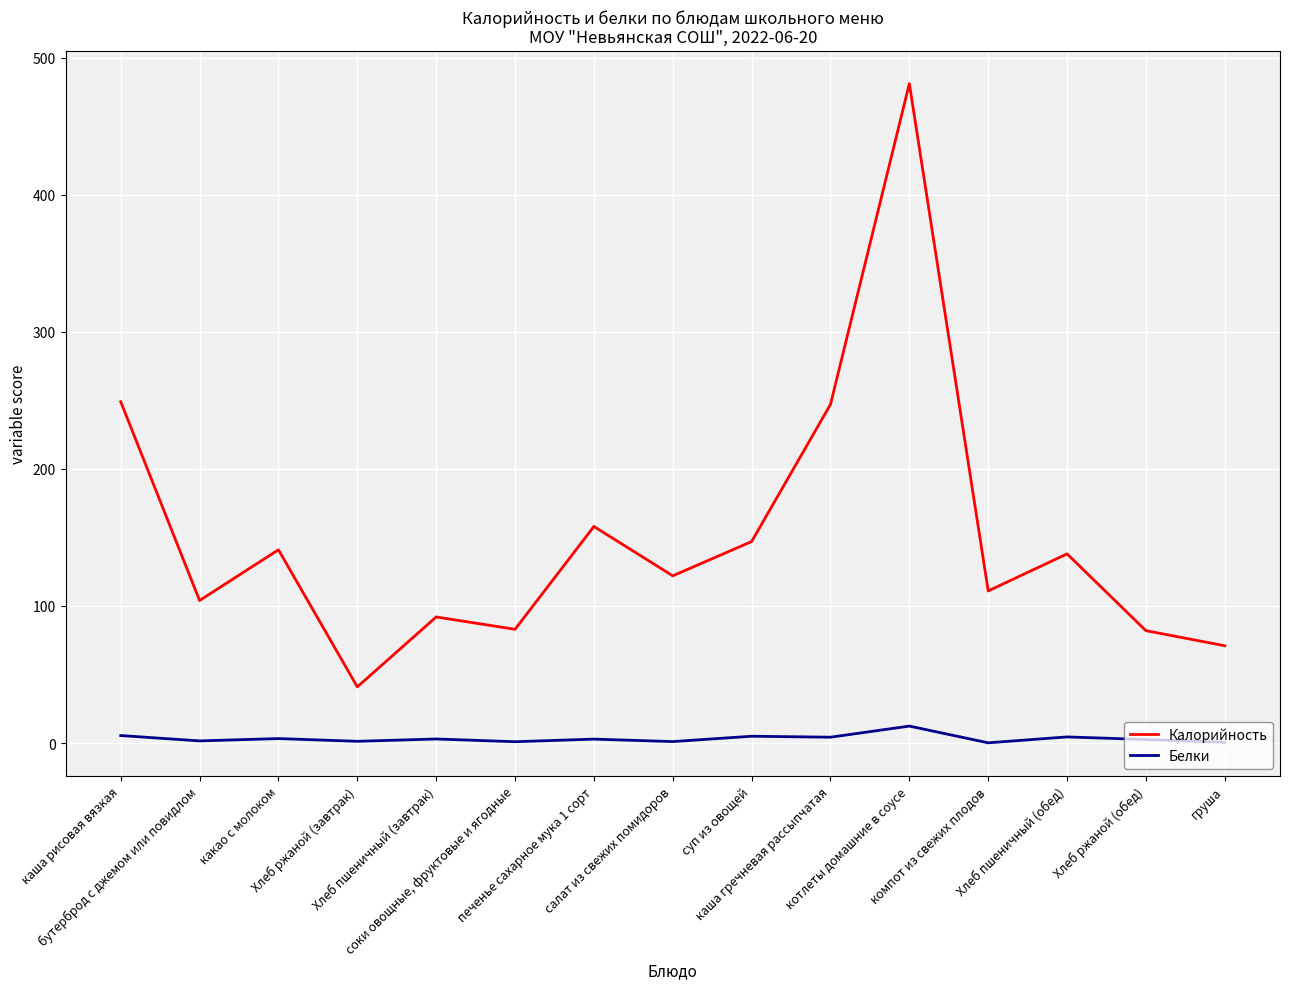

True or false: Белки and Калорийность intersect in this chart.

False